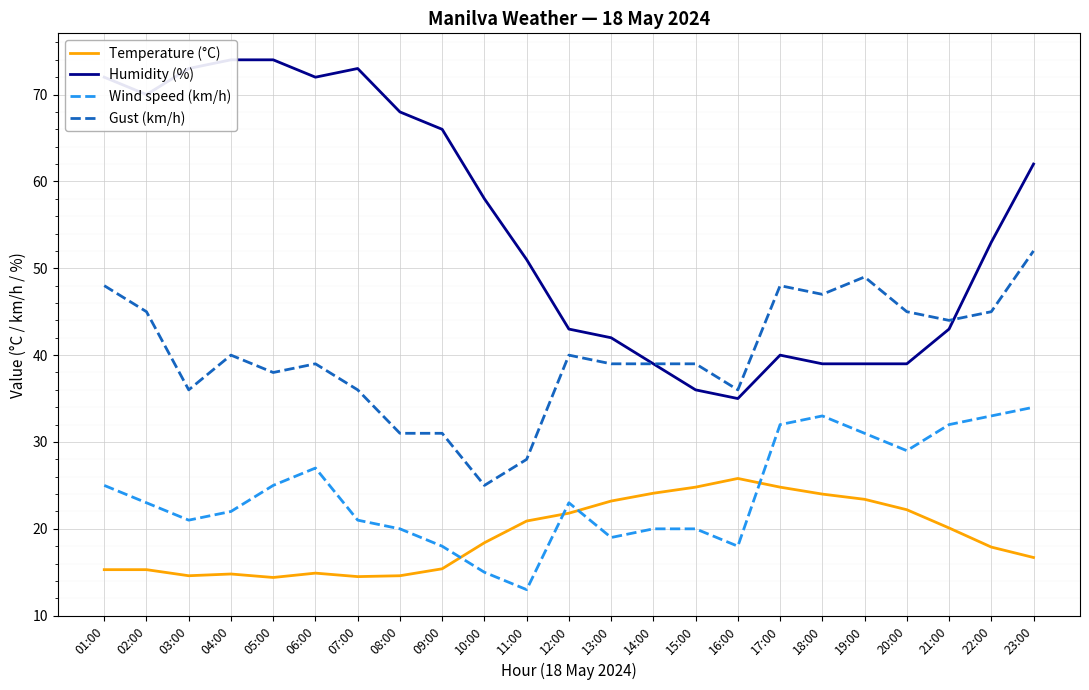

The value of Gust (km/h) at 04:00 is 11.0. True or false?

False